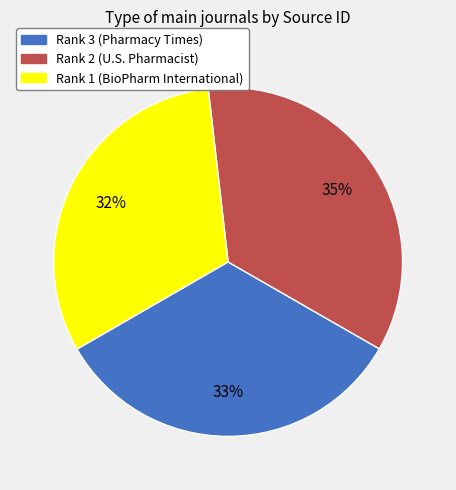

Which has a higher value, Rank 1 (BioPharm International) or Rank 2 (U.S. Pharmacist)?

Rank 2 (U.S. Pharmacist)